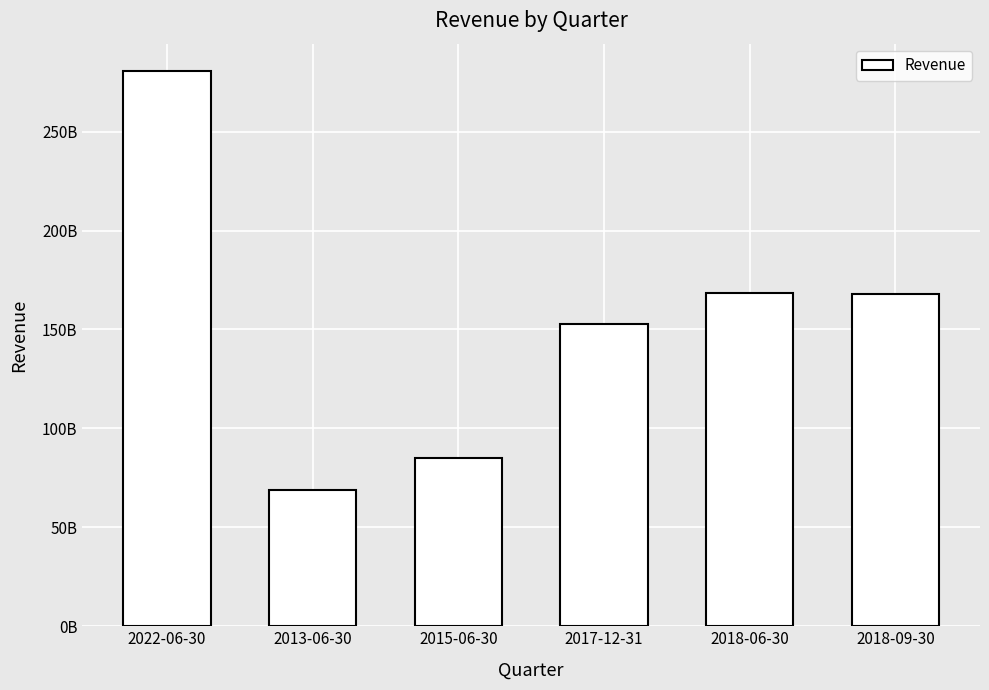

What is the minimum value shown in the chart?

68950800000